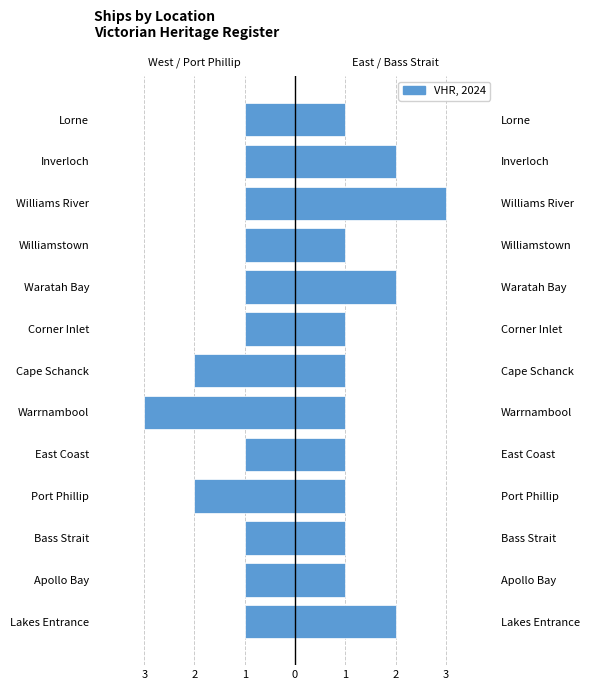

Does the chart contain any negative values?

Yes